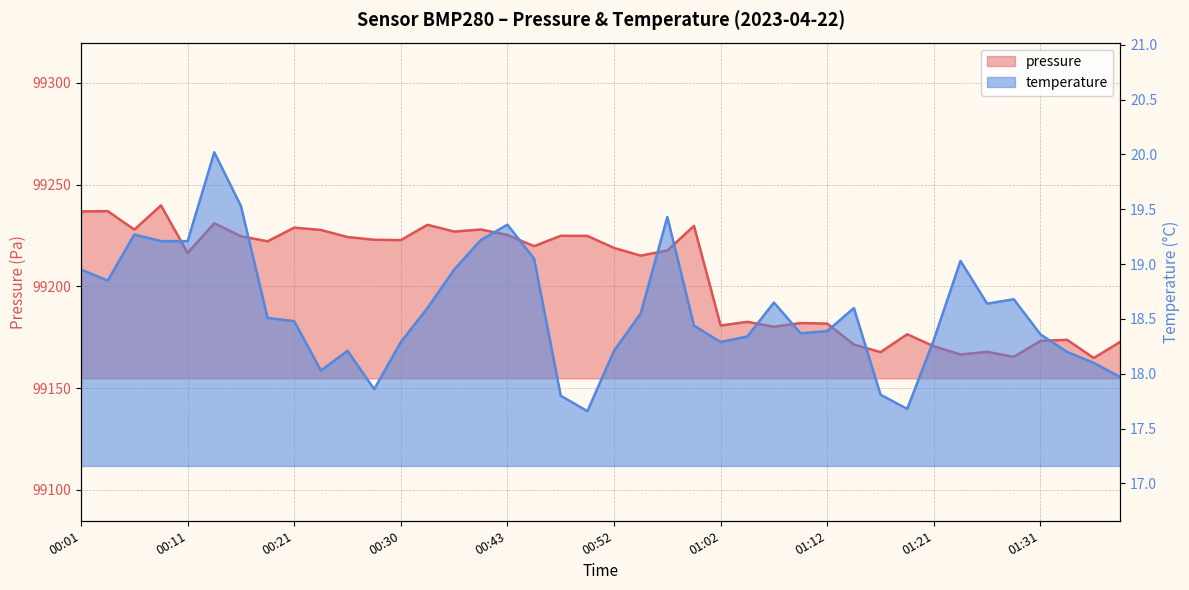

Which category has the highest value in the temperature series?

00:13